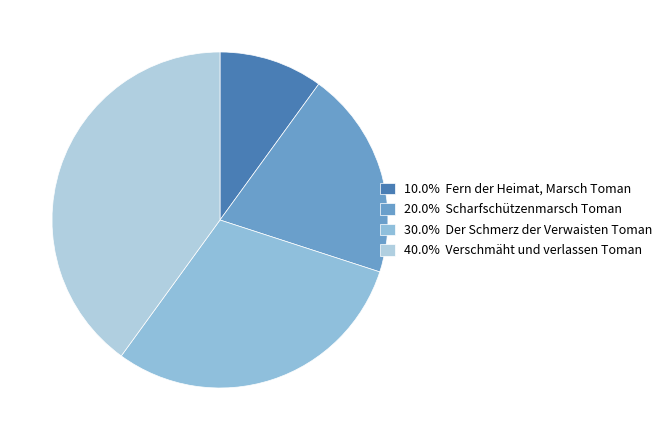

Is there a majority slice in this chart?

No